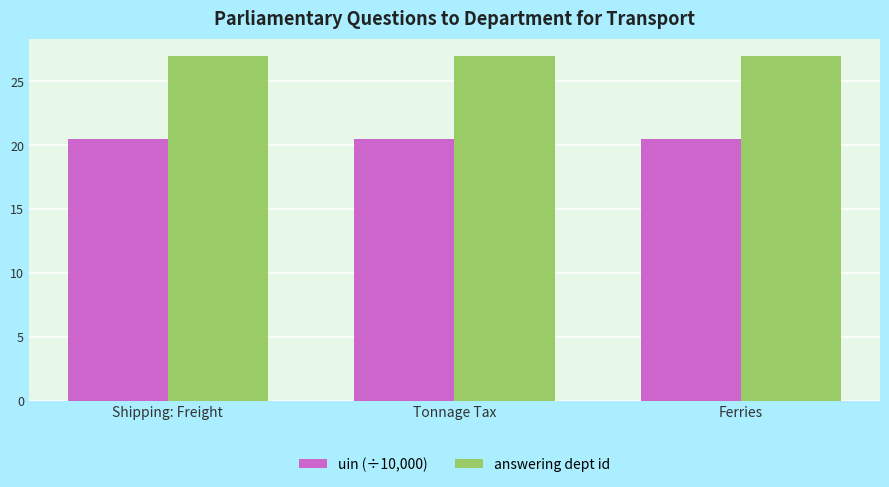

Are the bars grouped side by side (vs. stacked)?

Yes